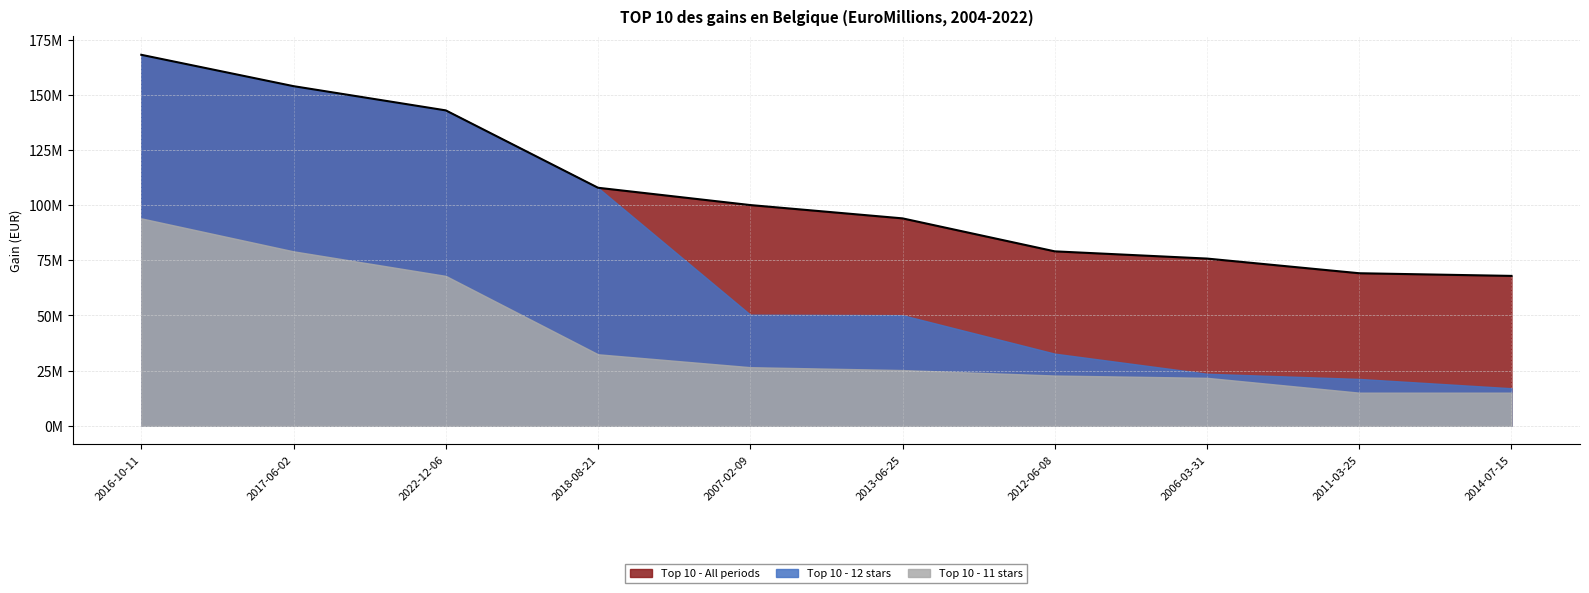

List the series in order of their peak value, lowest first.

Top 10 - 11 stars, Top 10 - All periods, Top 10 - 12 stars